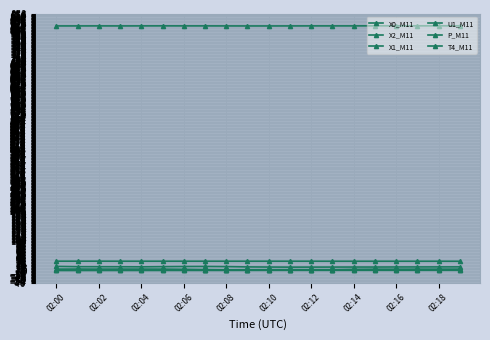

Does the chart display data point markers on the line(s)?

Yes